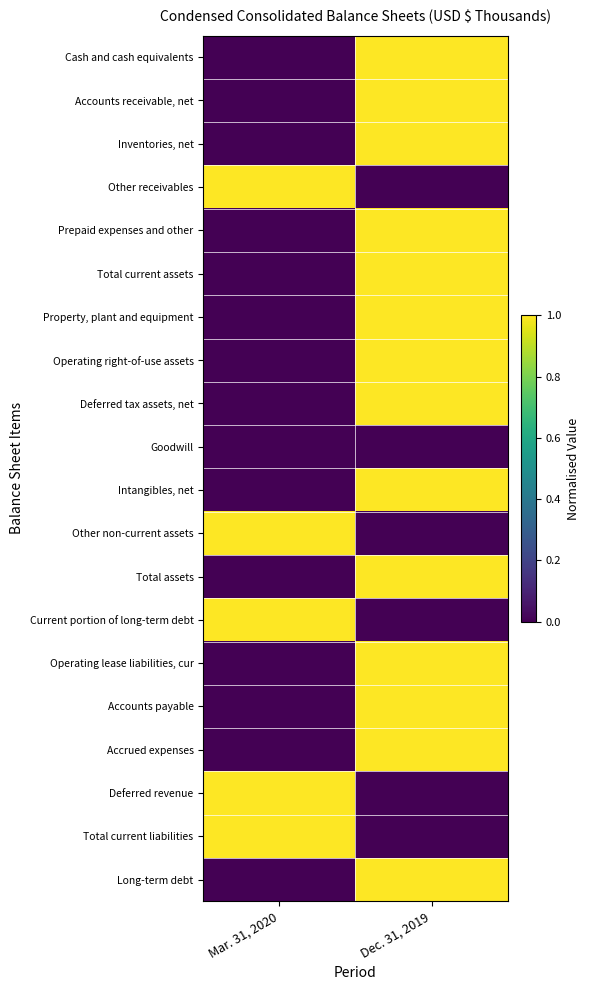

Reading left to right, transcribe all the data shown in this chart.

Cash and cash equivalents: Mar. 31, 2020=0	Dec. 31, 2019=1
Accounts receivable, net: Mar. 31, 2020=0	Dec. 31, 2019=1
Inventories, net: Mar. 31, 2020=0	Dec. 31, 2019=1
Other receivables: Mar. 31, 2020=1	Dec. 31, 2019=0
Prepaid expenses and other: Mar. 31, 2020=0	Dec. 31, 2019=1
Total current assets: Mar. 31, 2020=0	Dec. 31, 2019=1
Property, plant and equipment: Mar. 31, 2020=0	Dec. 31, 2019=1
Operating right-of-use assets: Mar. 31, 2020=0	Dec. 31, 2019=1
Deferred tax assets, net: Mar. 31, 2020=0	Dec. 31, 2019=1
Goodwill: Mar. 31, 2020=0	Dec. 31, 2019=0
Intangibles, net: Mar. 31, 2020=0	Dec. 31, 2019=1
Other non-current assets: Mar. 31, 2020=1	Dec. 31, 2019=0
Total assets: Mar. 31, 2020=0	Dec. 31, 2019=1
Current portion of long-term debt: Mar. 31, 2020=1	Dec. 31, 2019=0
Operating lease liabilities, cur: Mar. 31, 2020=0	Dec. 31, 2019=1
Accounts payable: Mar. 31, 2020=0	Dec. 31, 2019=1
Accrued expenses: Mar. 31, 2020=0	Dec. 31, 2019=1
Deferred revenue: Mar. 31, 2020=1	Dec. 31, 2019=0
Total current liabilities: Mar. 31, 2020=1	Dec. 31, 2019=0
Long-term debt: Mar. 31, 2020=0	Dec. 31, 2019=1